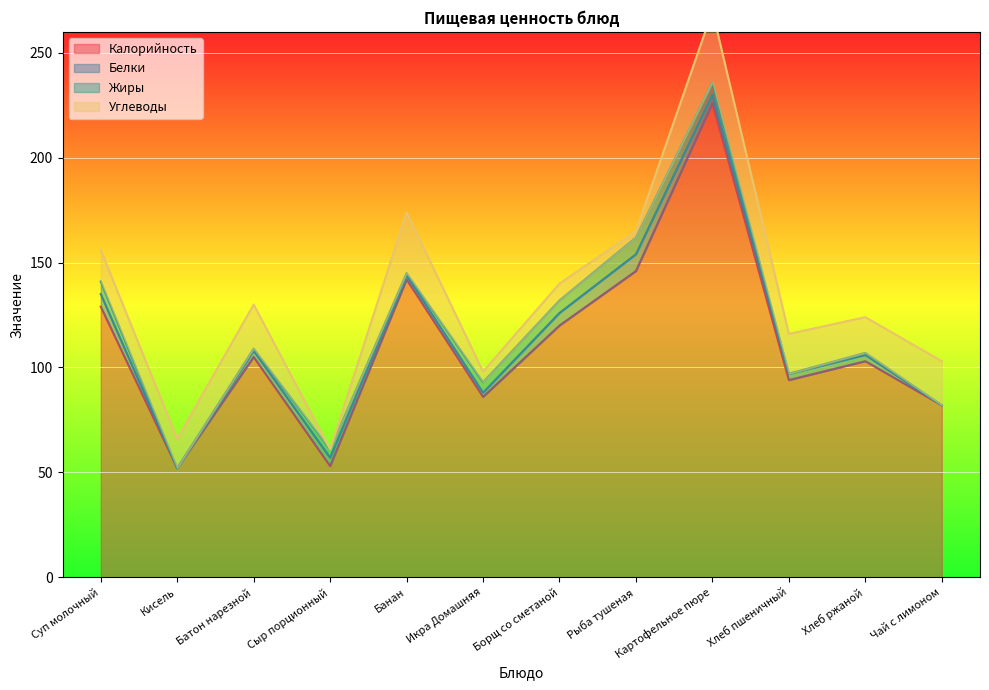

Where is Жиры nearest to the value 4?

Сыр порционный